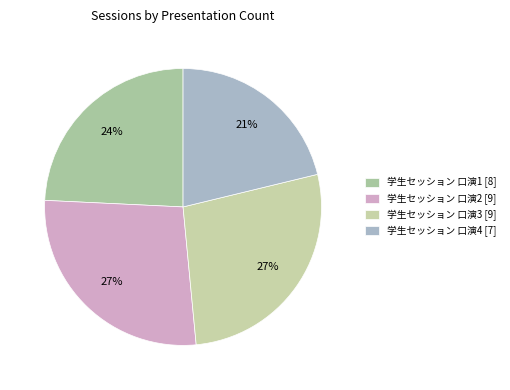

To the nearest percent, what percentage of the pie is 学生セッション 口演3?

27%